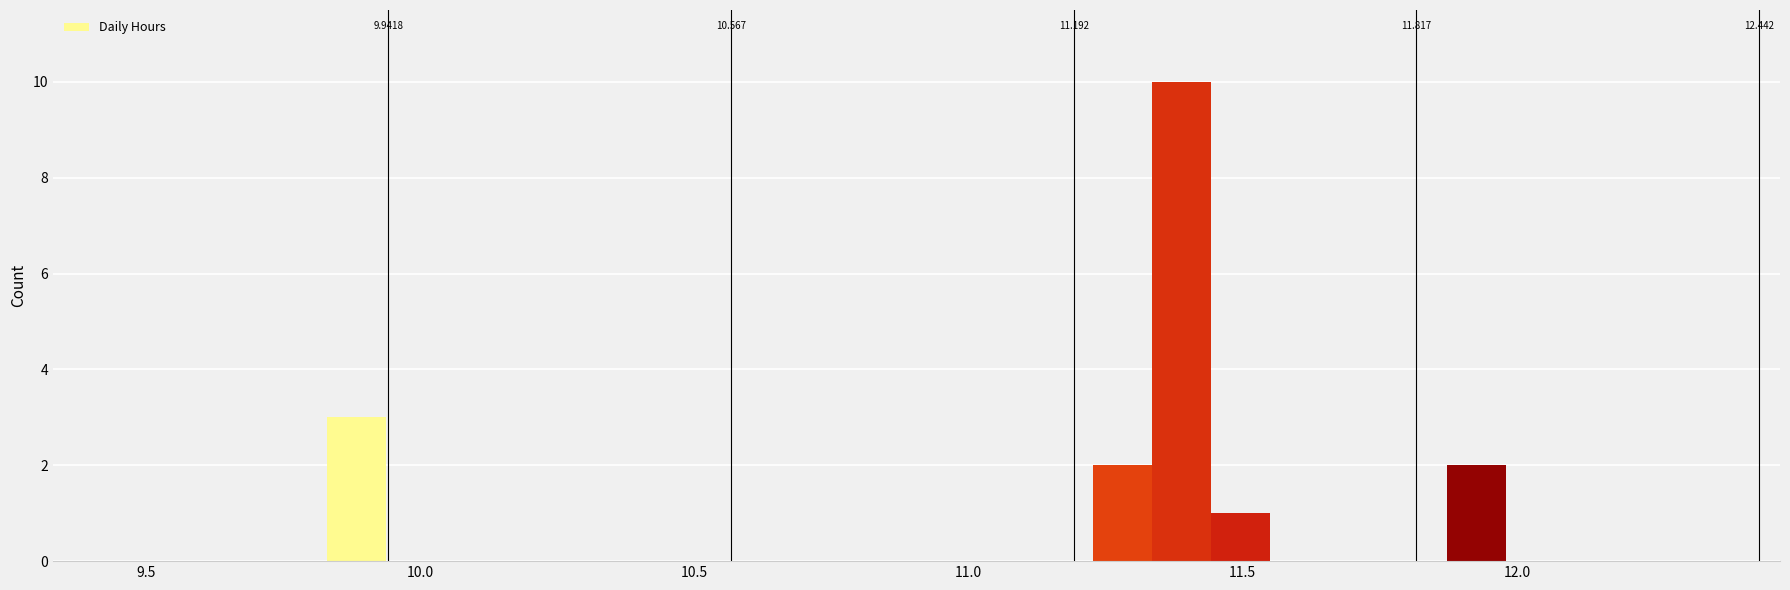

Read against the x-axis, roughly where is the centre of the tallest bar?

11.40